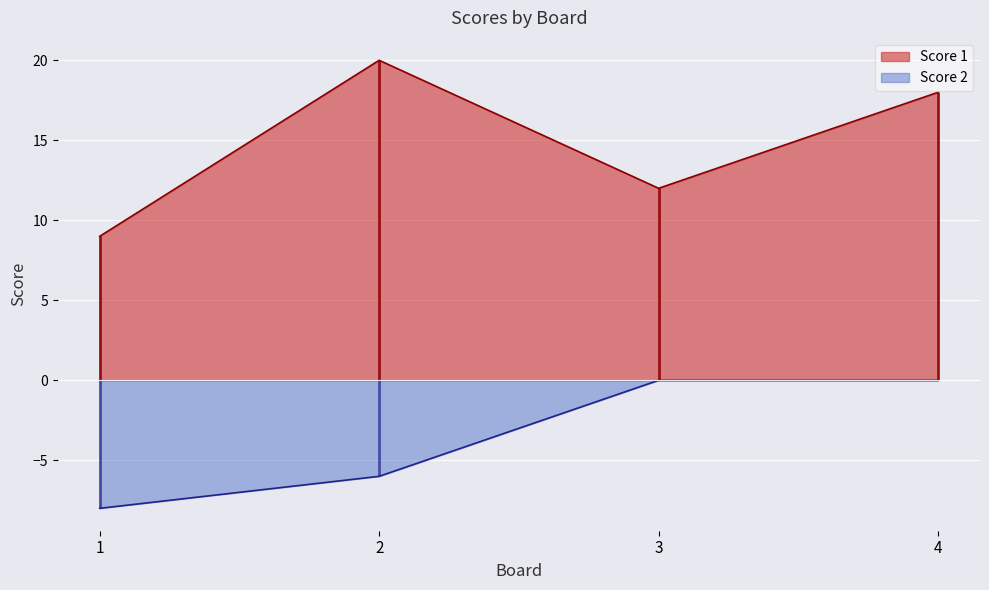

Reading left to right, transcribe all the data shown in this chart.

Score 1: 1=9	2=20	3=12	4=18
Score 2: 1=-8	2=-6	3=0	4=0